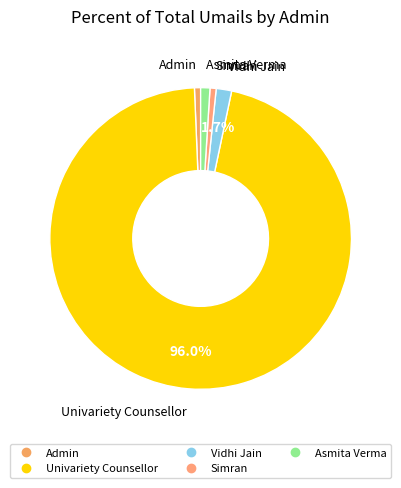

What is the largest slice in the pie chart?

Univariety Counsellor